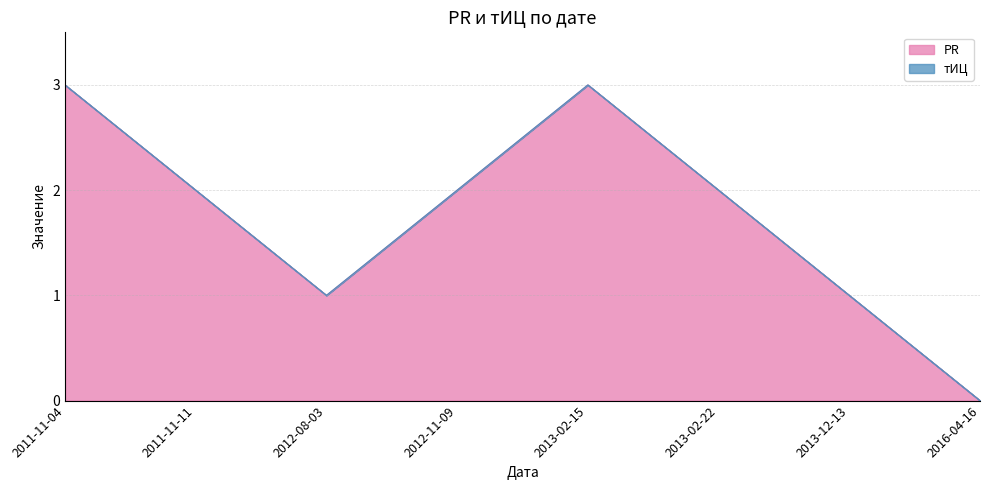

Count the values in the range 1 to 3.

7